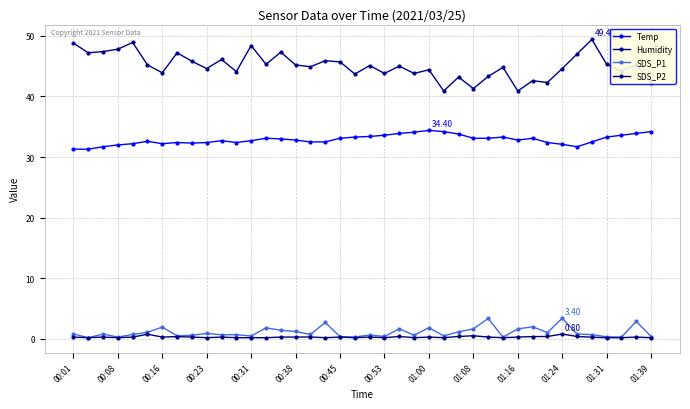

Count the number of data series in this chart.

4